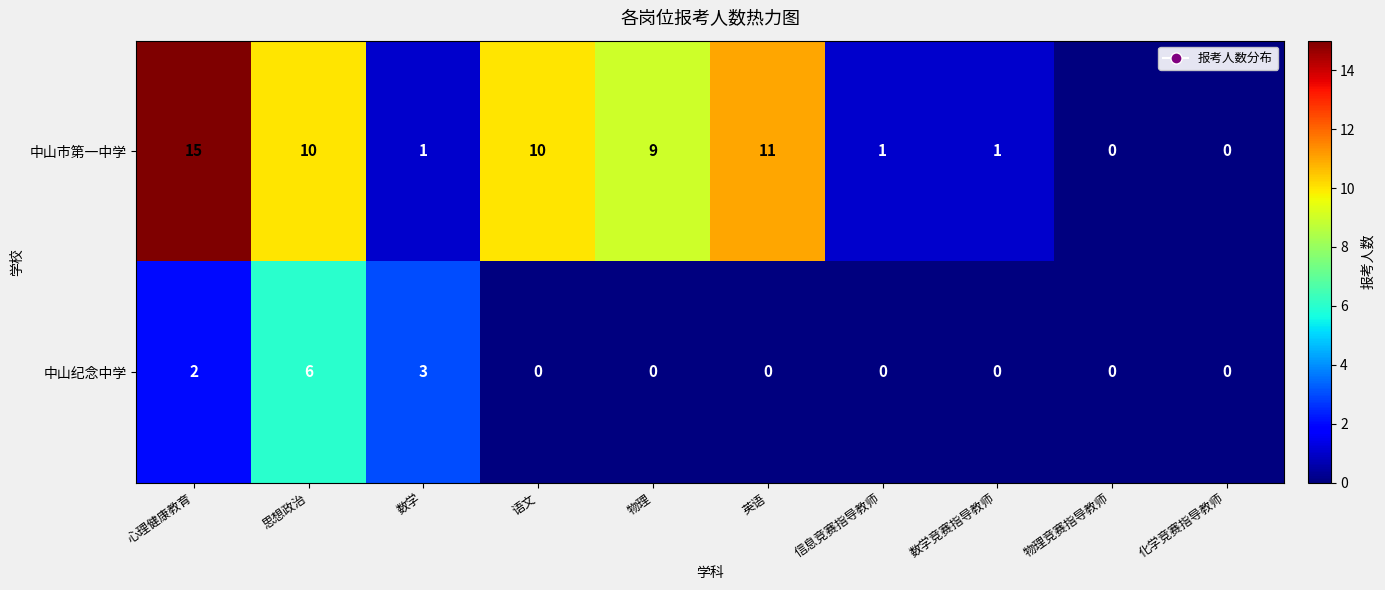

The 中山纪念中学 series shows 6 at 思想政治. True or false?

True